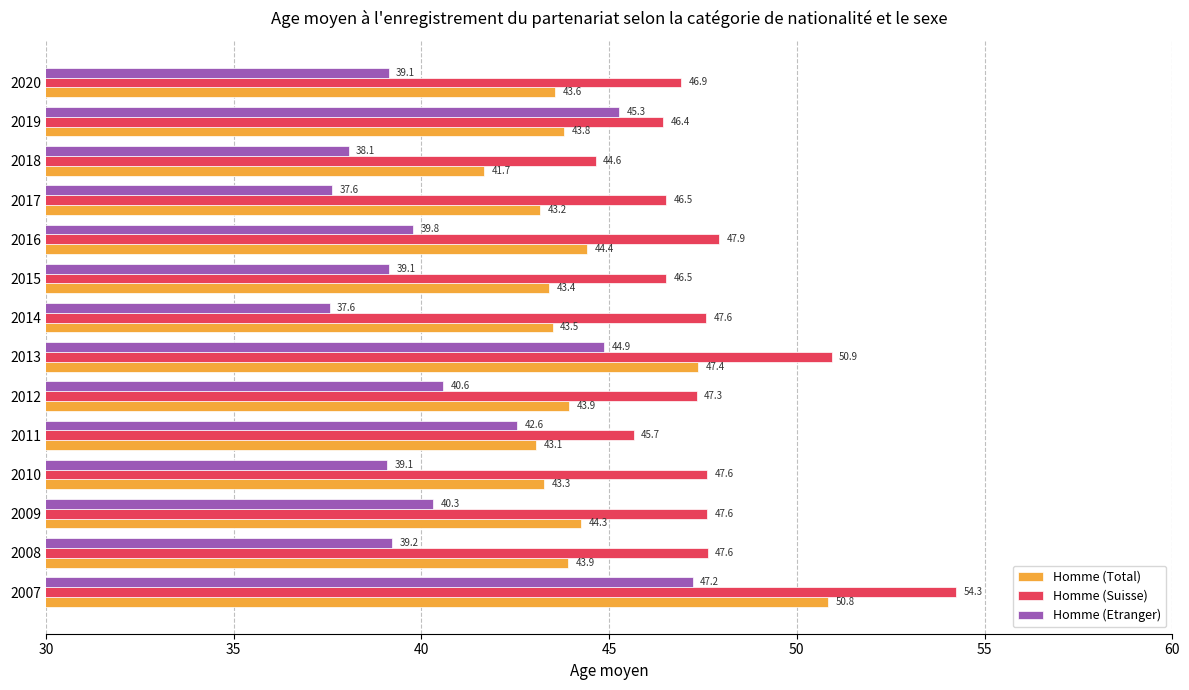

Where is Homme (Total) nearest to the value 46?

2013